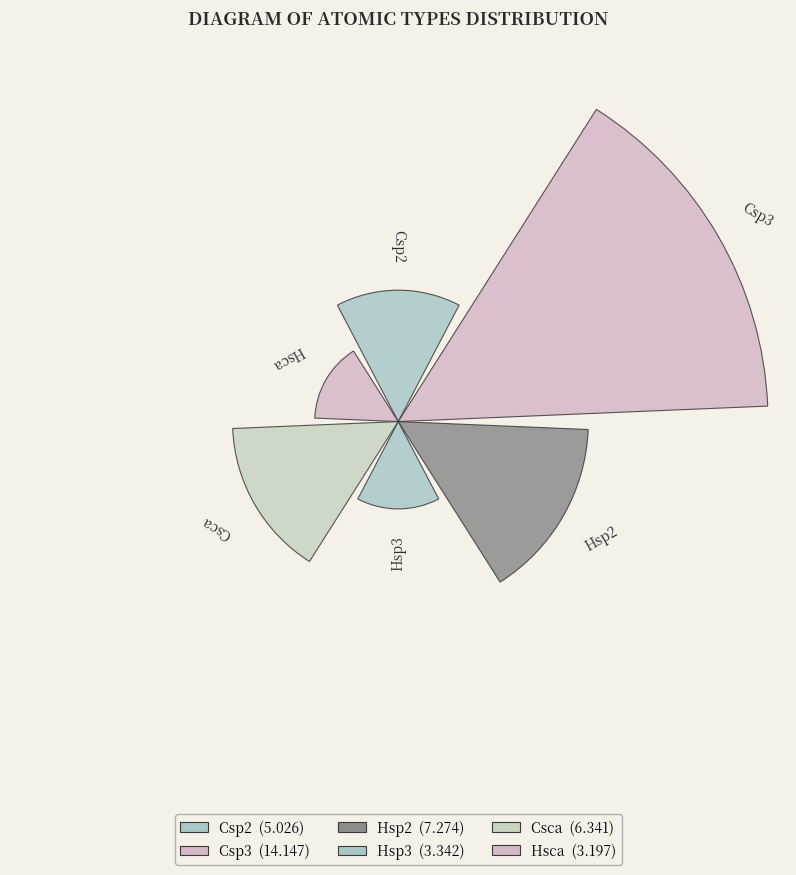

Are the bars horizontal?

No